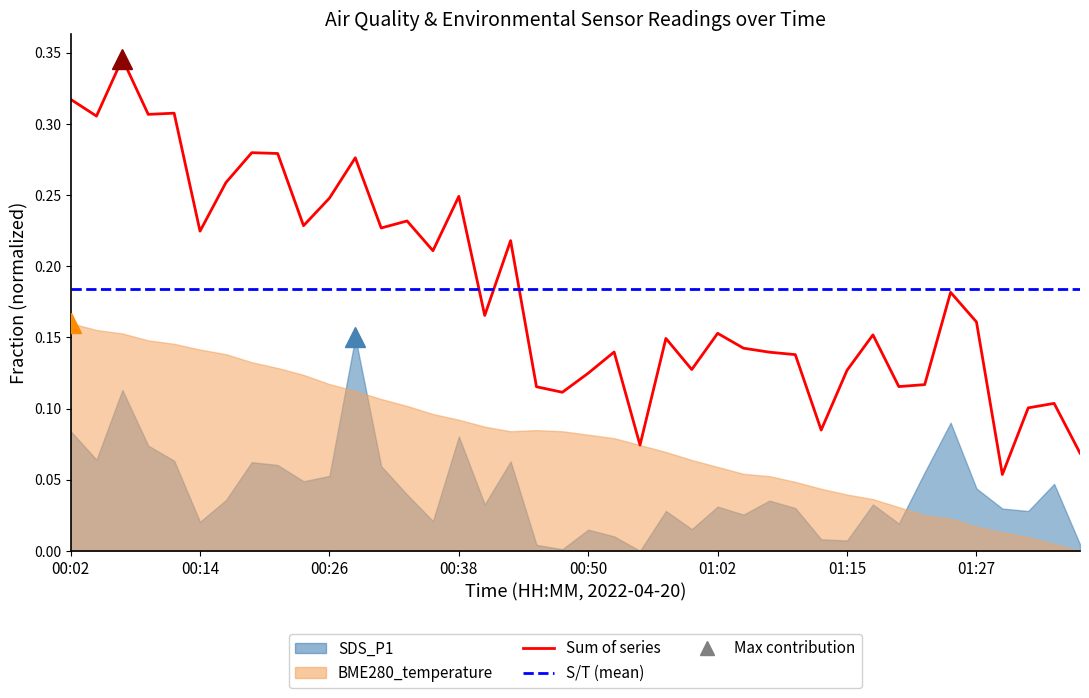

What is the difference between the highest and lowest values at 00:24?

0.1